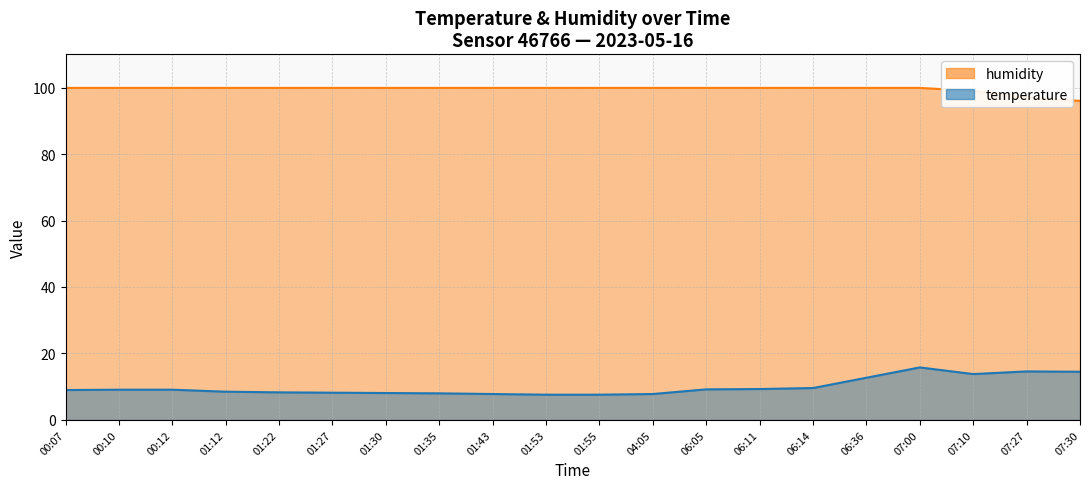

What is the average value of the temperature series?

9.9